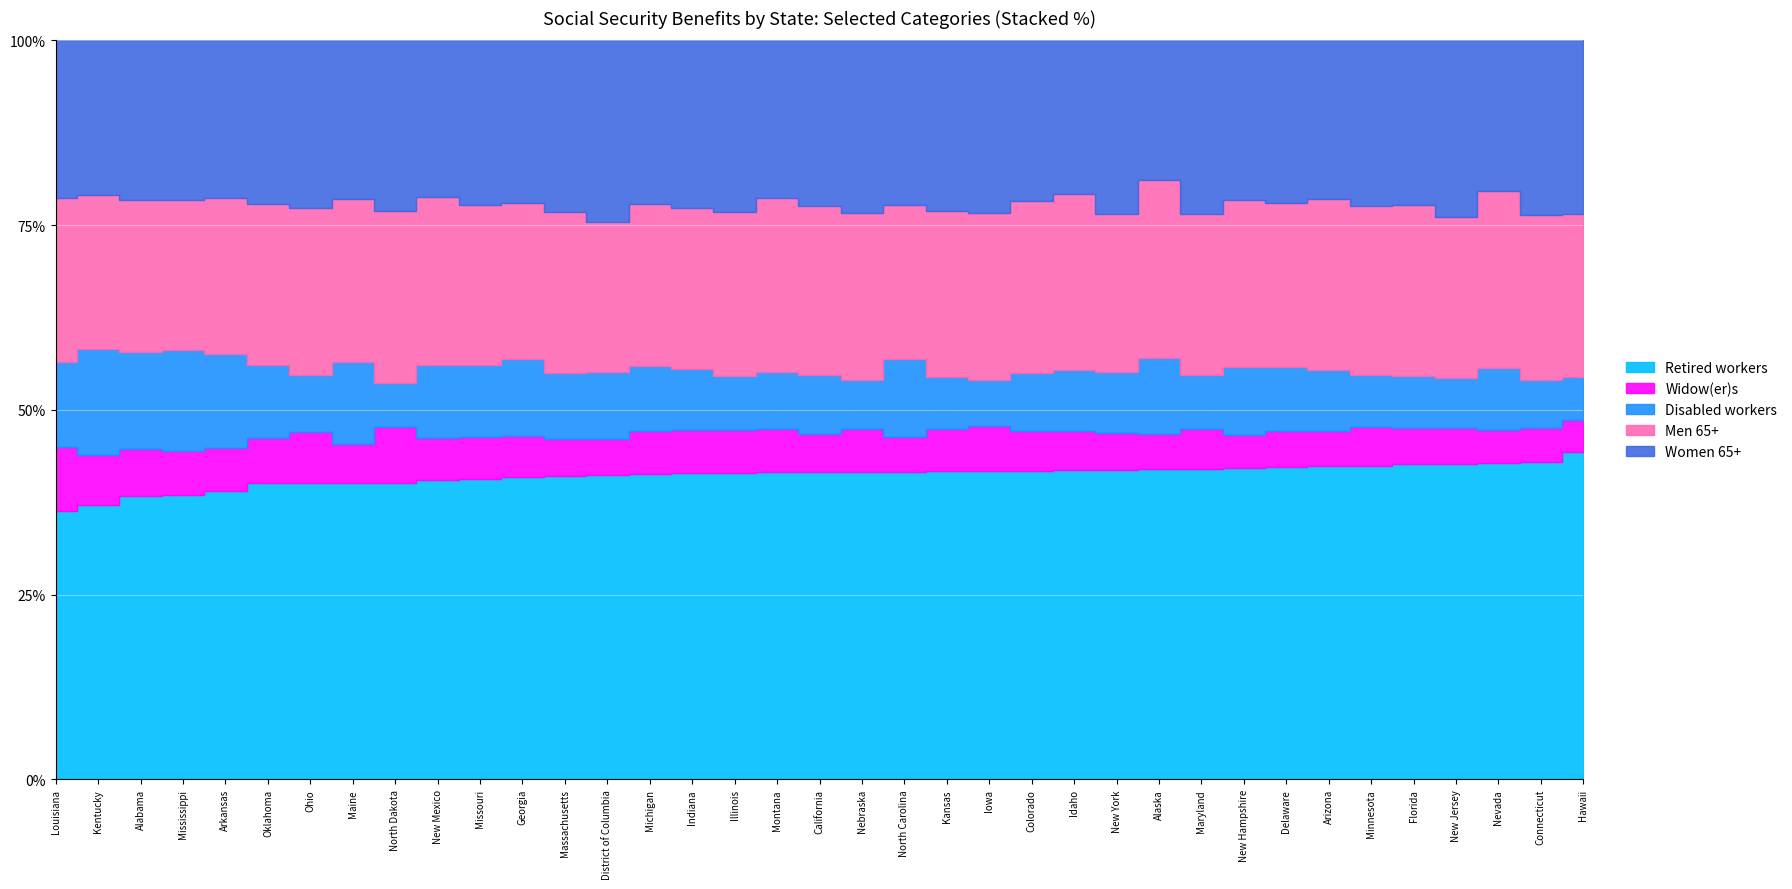

True or false: Disabled workers has more than 0 interior local peaks.

True